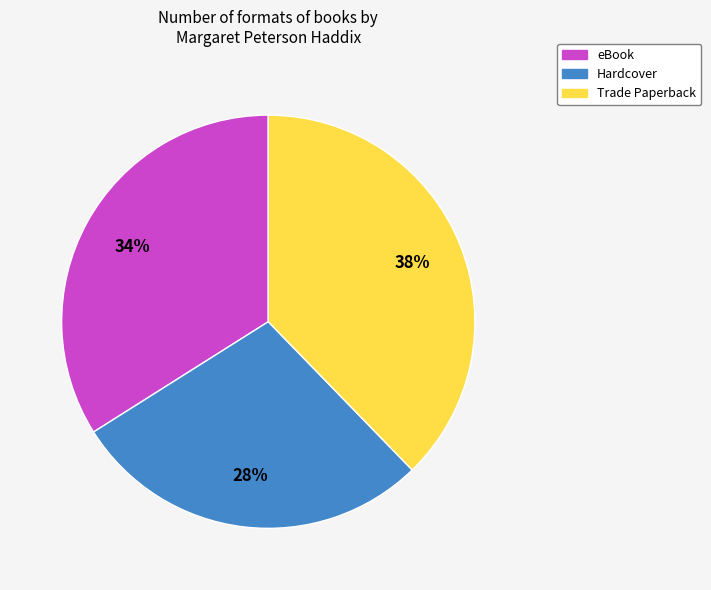

Between eBook and Hardcover, which is larger?

eBook